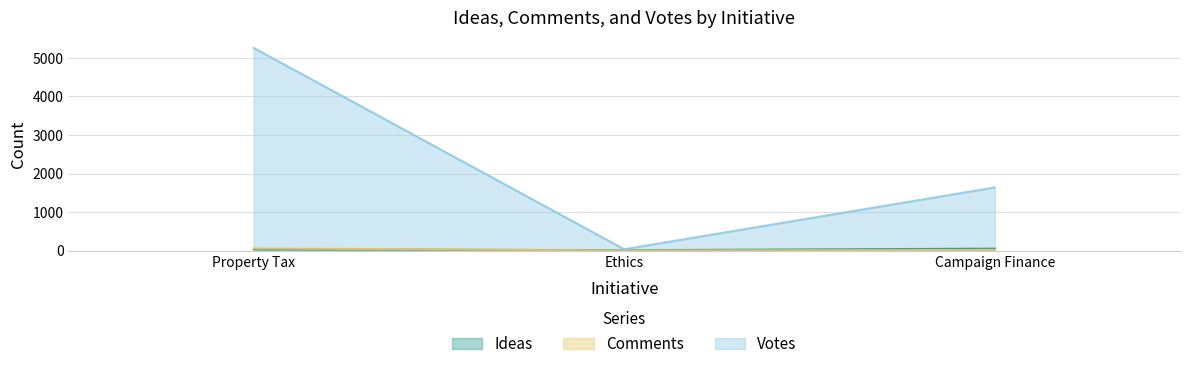

What is the difference between the highest and lowest values at Property Tax?

5222